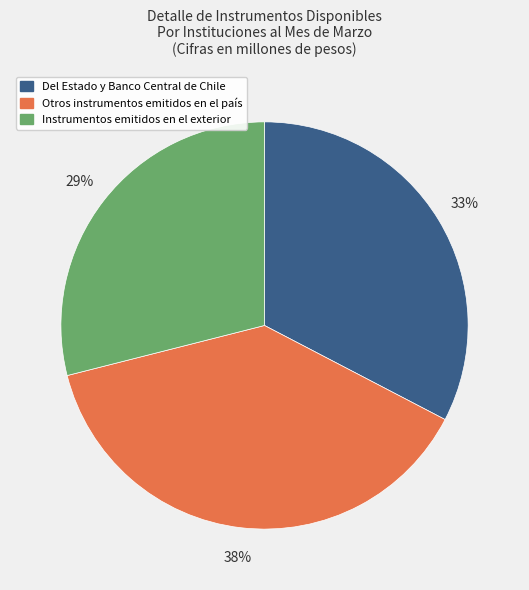

Rank the categories by value from lowest to highest.

Instrumentos emitidos en el exterior, Del Estado y Banco Central de Chile, Otros instrumentos emitidos en el país